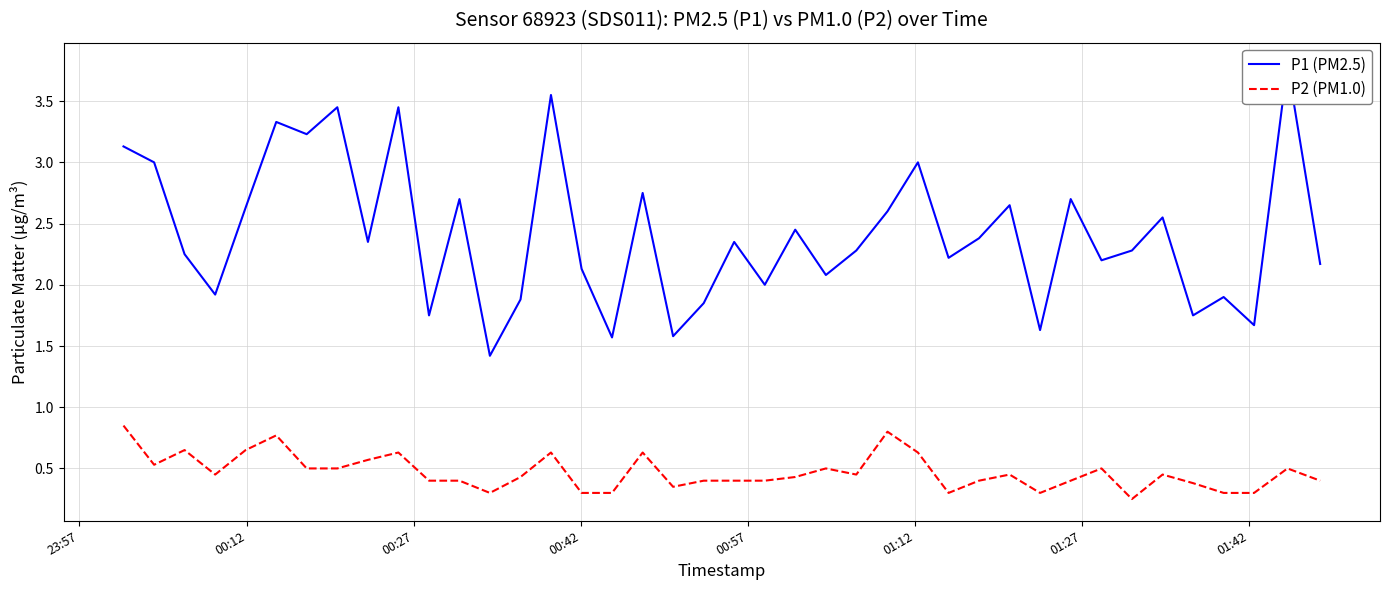

The value of P2 (PM1.0) at 16 is 0.1. True or false?

False